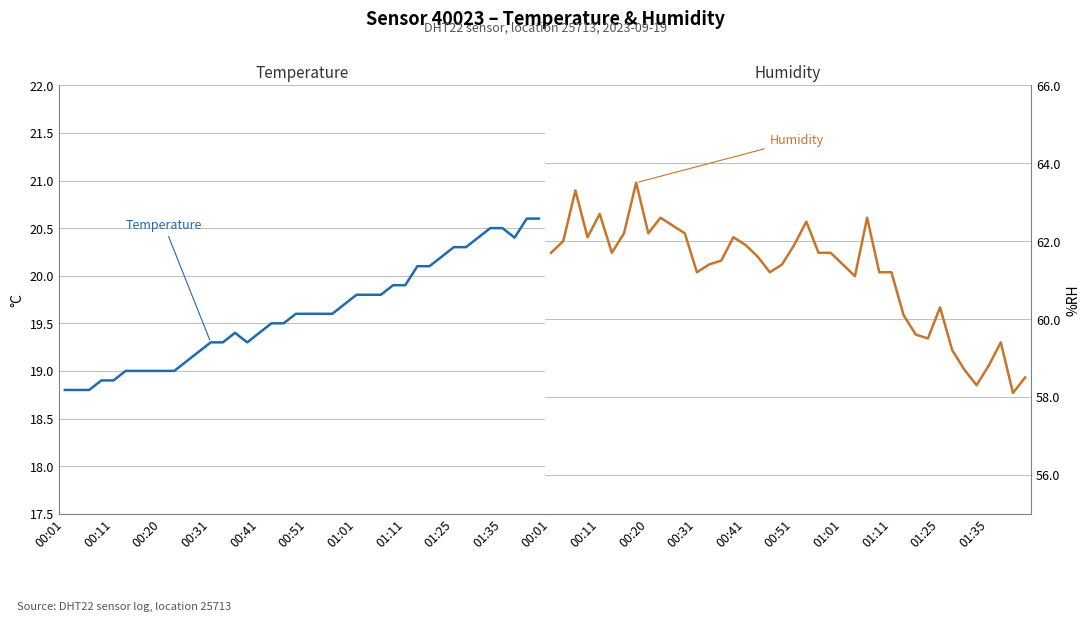

List the labels in order of Humidity value, smallest first.

38, 35, 39, 34, 36, 33, 37, 31, 30, 29, 32, 25, 12, 18, 27, 28, 13, 19, 24, 14, 17, 00:01, 00:51, 22, 23, 16, 20, 00:11, 00:31, 15, 01:01, 01:25, 11, 10, 21, 01:35, 26, 00:41, 00:20, 01:11